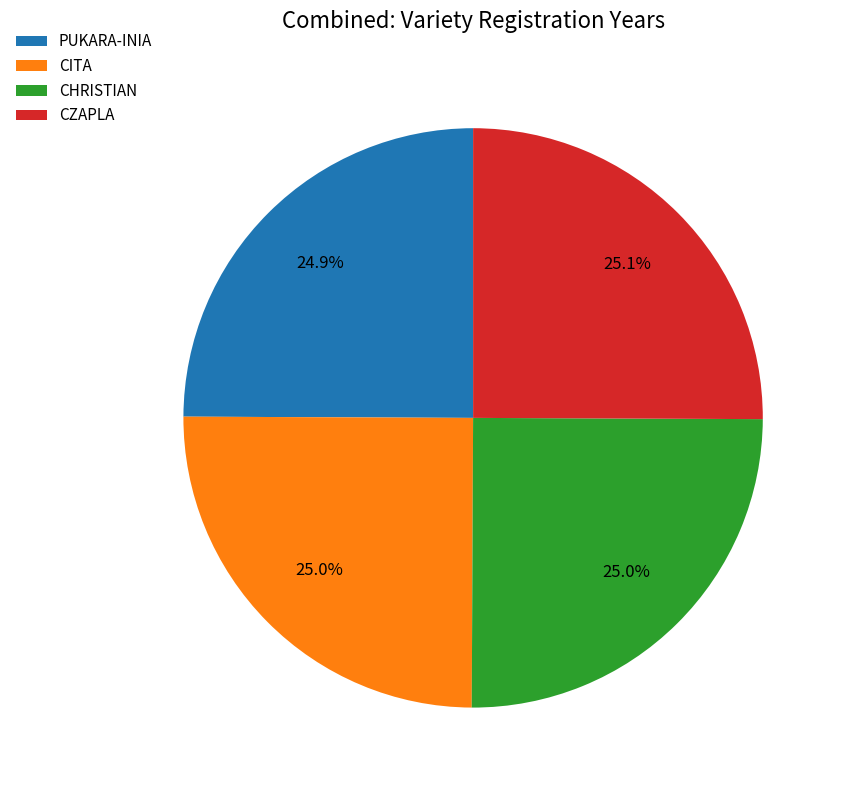

To the nearest percent, what is the average slice percentage?

25%